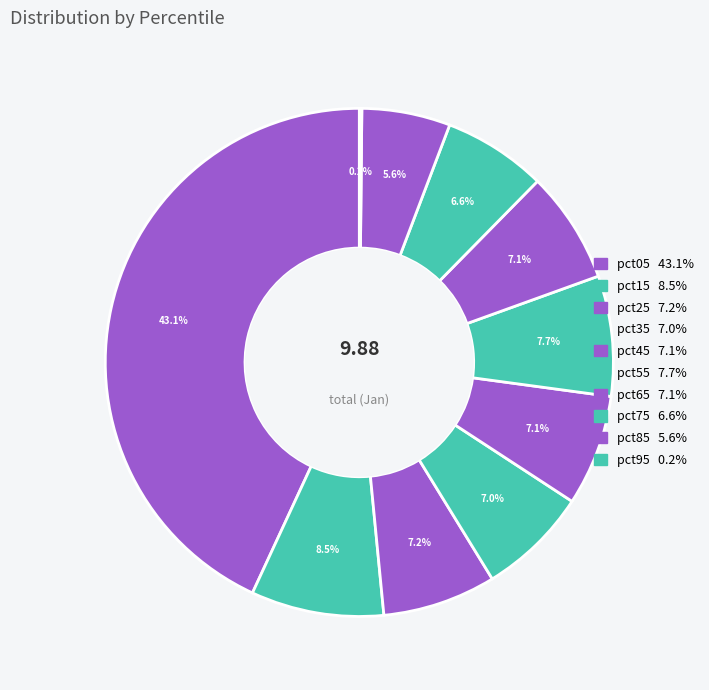

To the nearest percent, what portion does pct65 represent?

7%